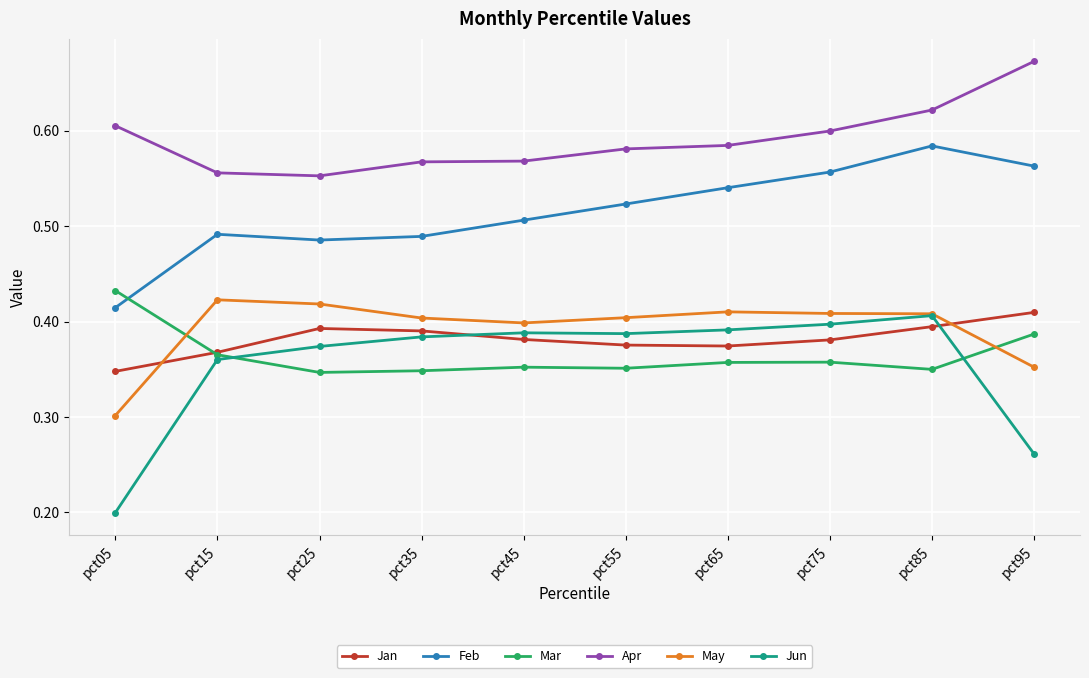

How many data points does each series have?

10